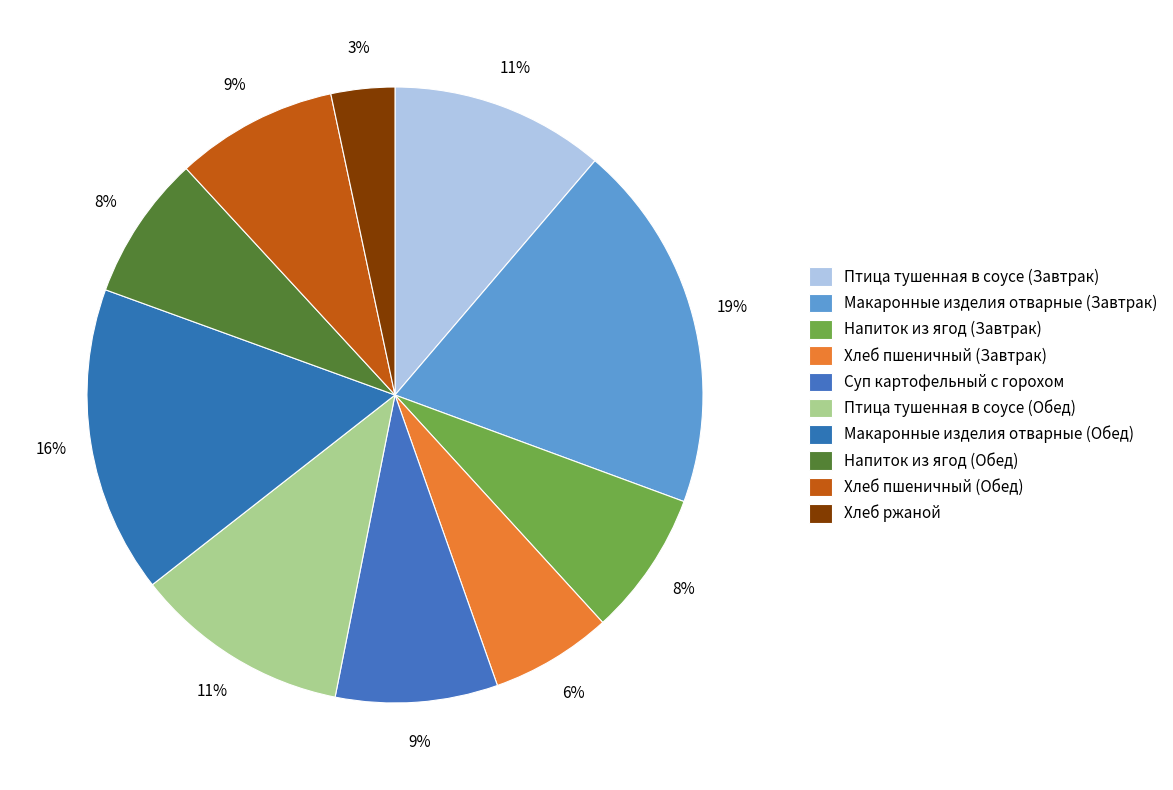

How many slices are in this pie chart?

10